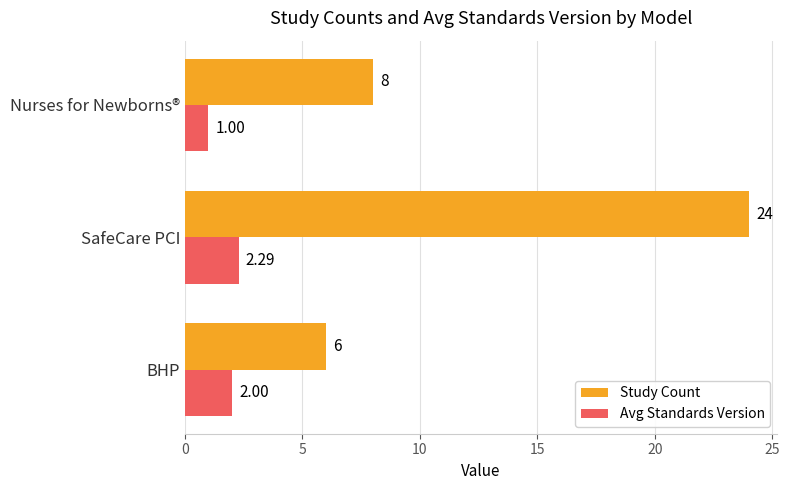

Which series changed the most between BHP and Nurses for Newborns®?

Study Count